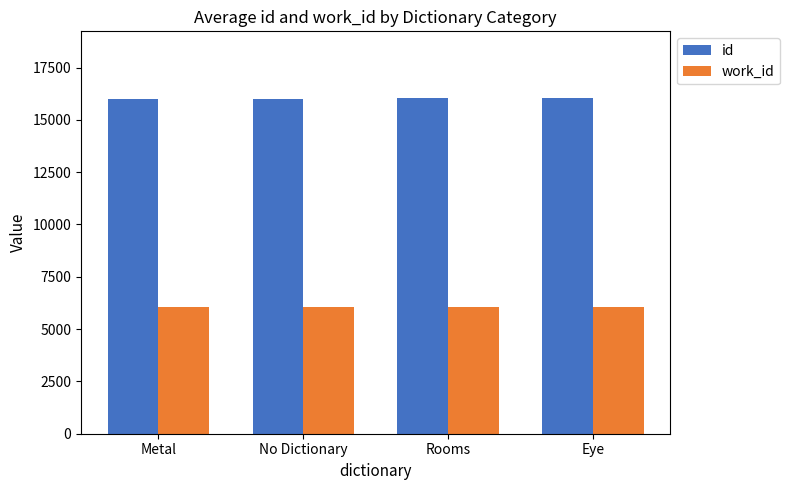

What is the approximate value of work_id at Rooms?

6039.0